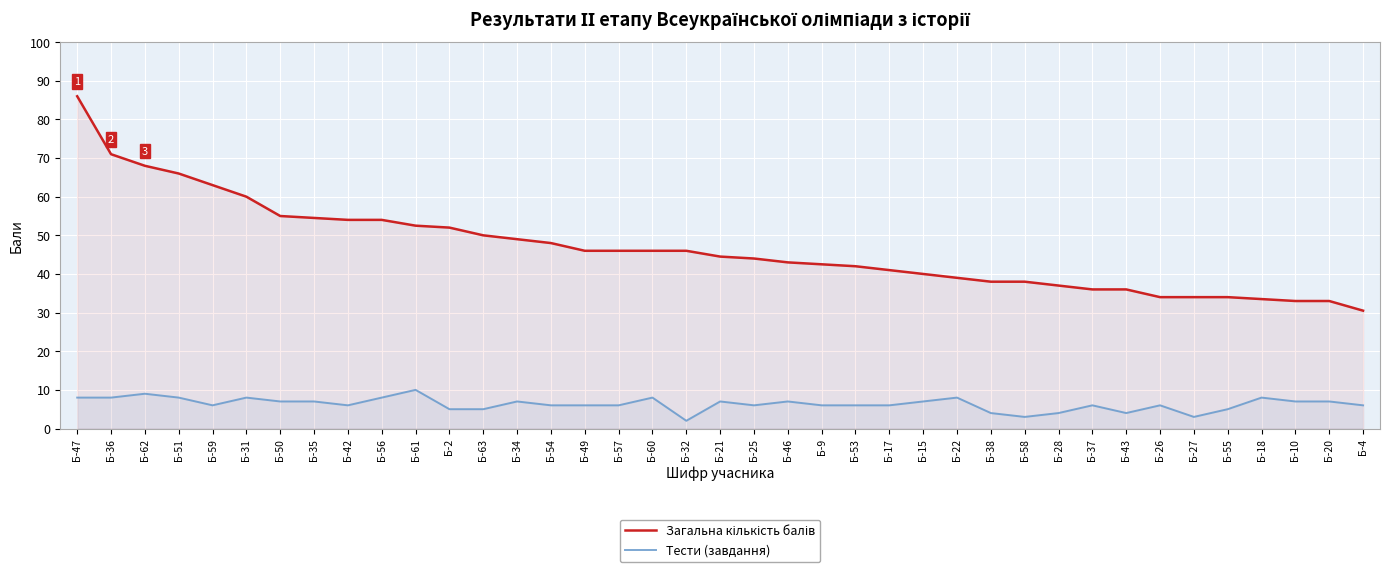

What is the label of the 20th point from the right?

Б-21